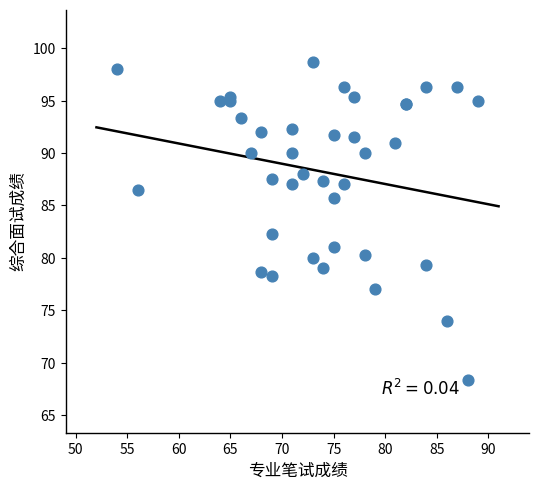

What Y value in the scatter plot is closest to 83?

82.3